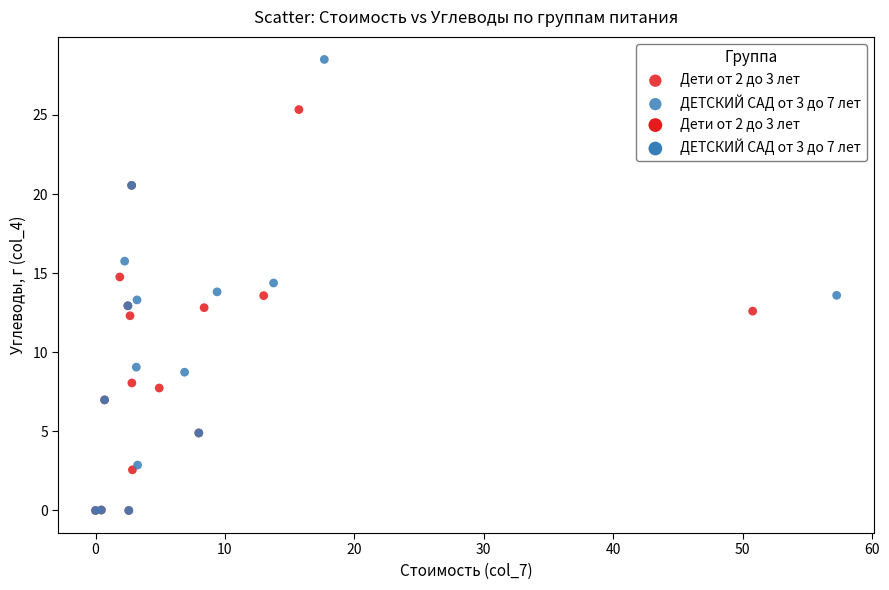

Which series contains the highest Y value?

ДЕТСКИЙ САД от 3 до 7 лет